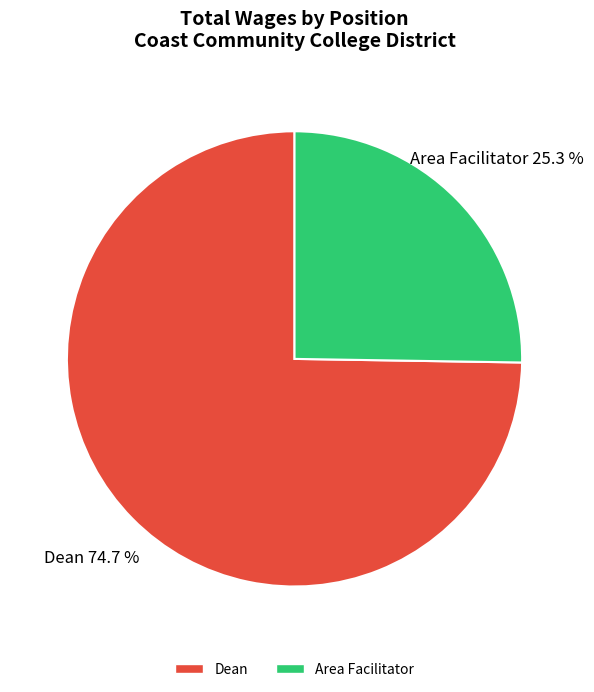

Which slice represents more than half of the pie?

Dean